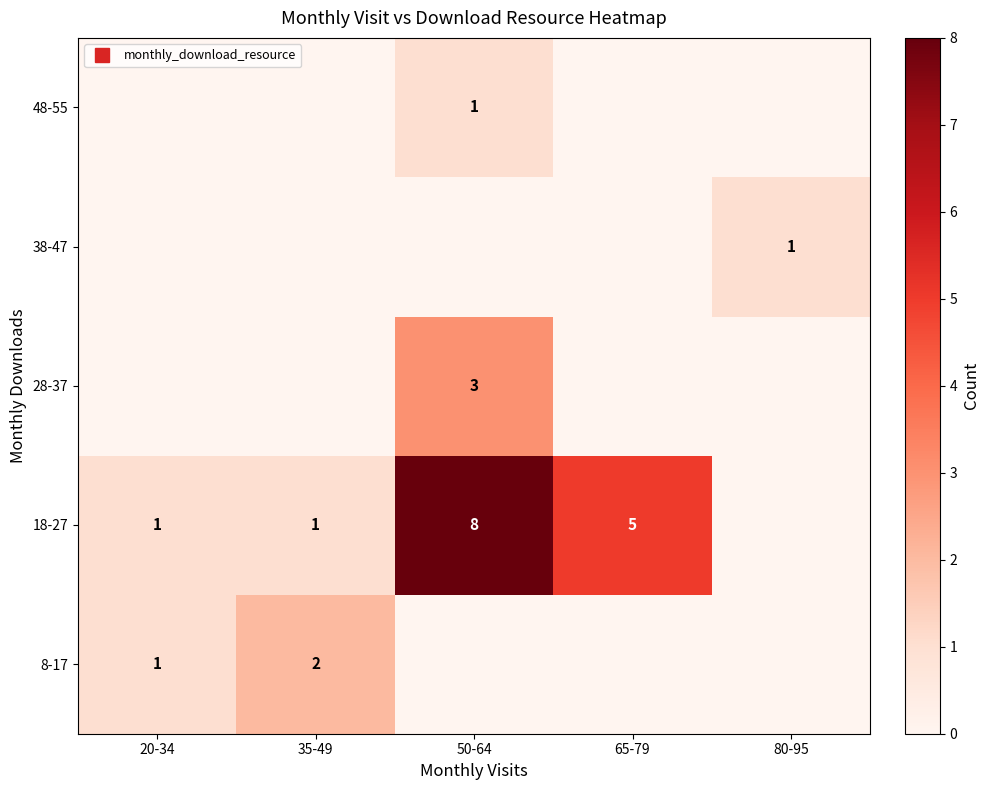

The value of 38-47 at 65-79 is 0. True or false?

True